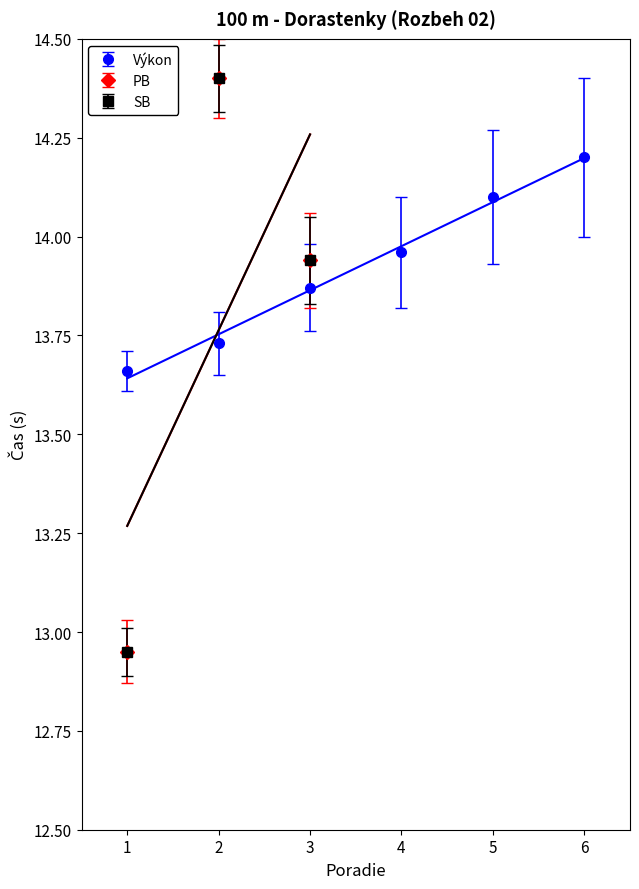

True or false: there are more than 2 points higher than both neighbors.

False